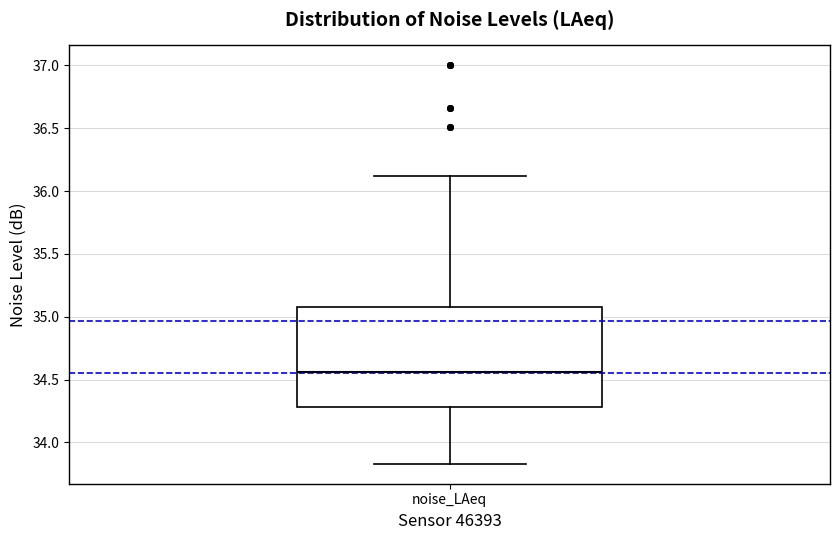

Read this box plot against the y-axis: the position of the median line, the range covered by the box, and the ends of both whiskers. The values are not printed on the chart, so give them approximately, as read against the axis.

median 34.55, box 34.30 to 35.10, whiskers 33.85 to 36.10